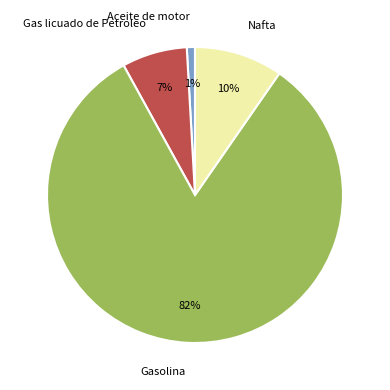

Combined, do Aceite de motor and Gasolina account for over 50%?

Yes